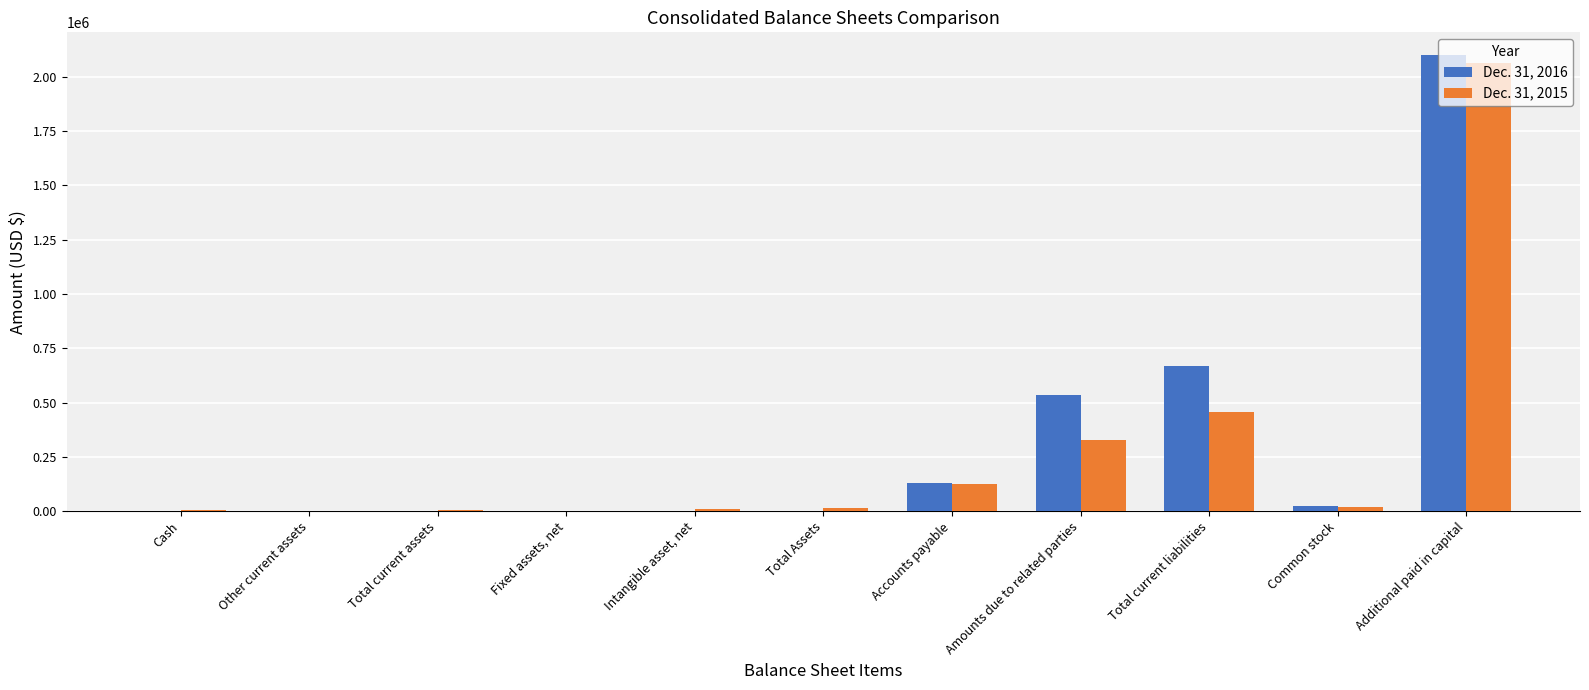

Is the value of Dec. 31, 2015 at Intangible asset, net greater than the value of Dec. 31, 2016 at Amounts due to related parties?

No